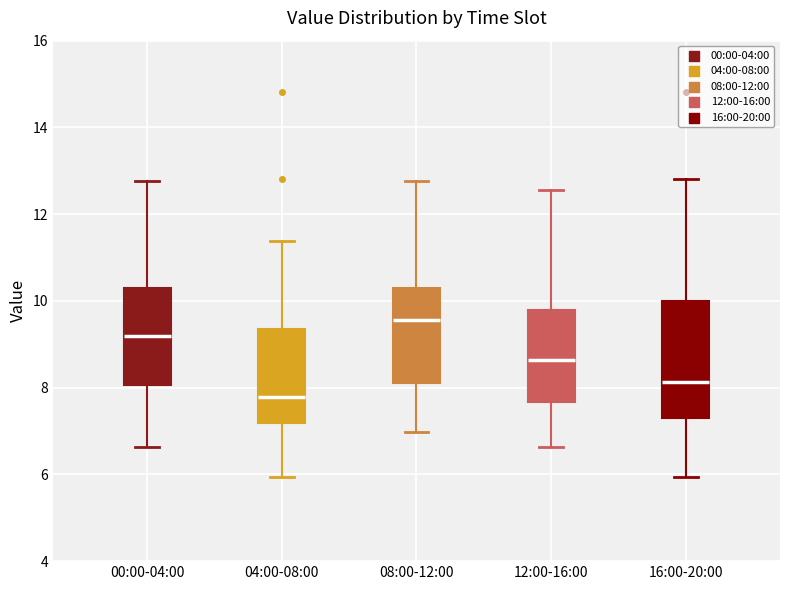

Which box is the tallest, from its lower edge to its upper edge?

16:00-20:00